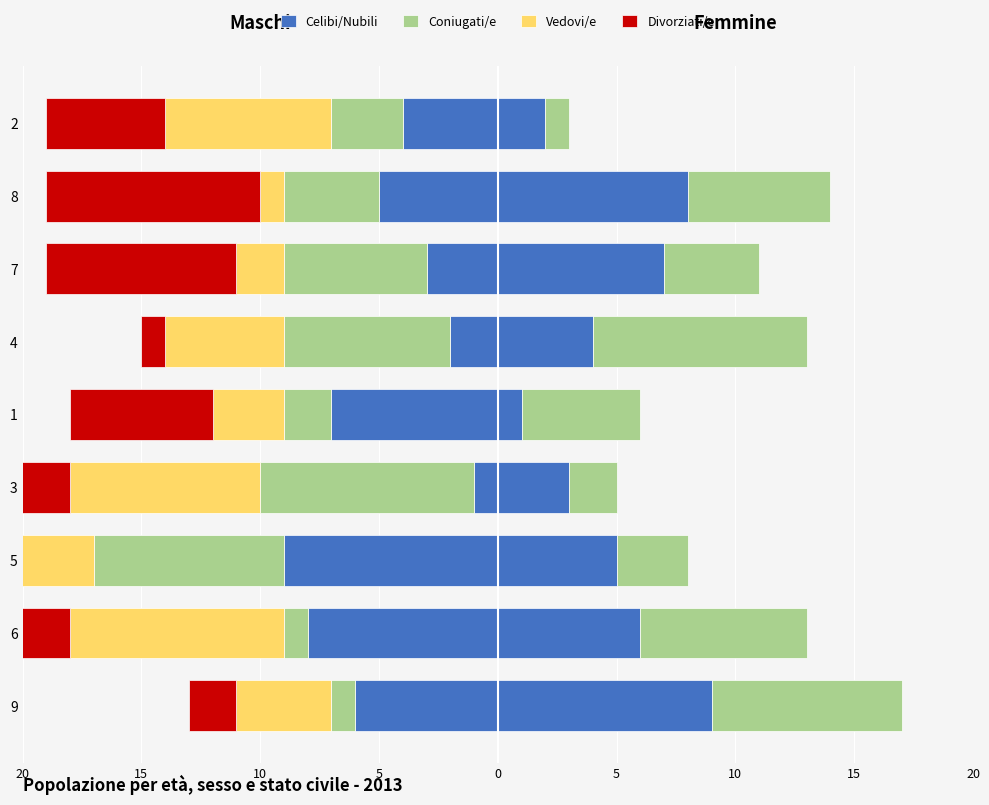

What is the minimum value shown in the chart?

-9